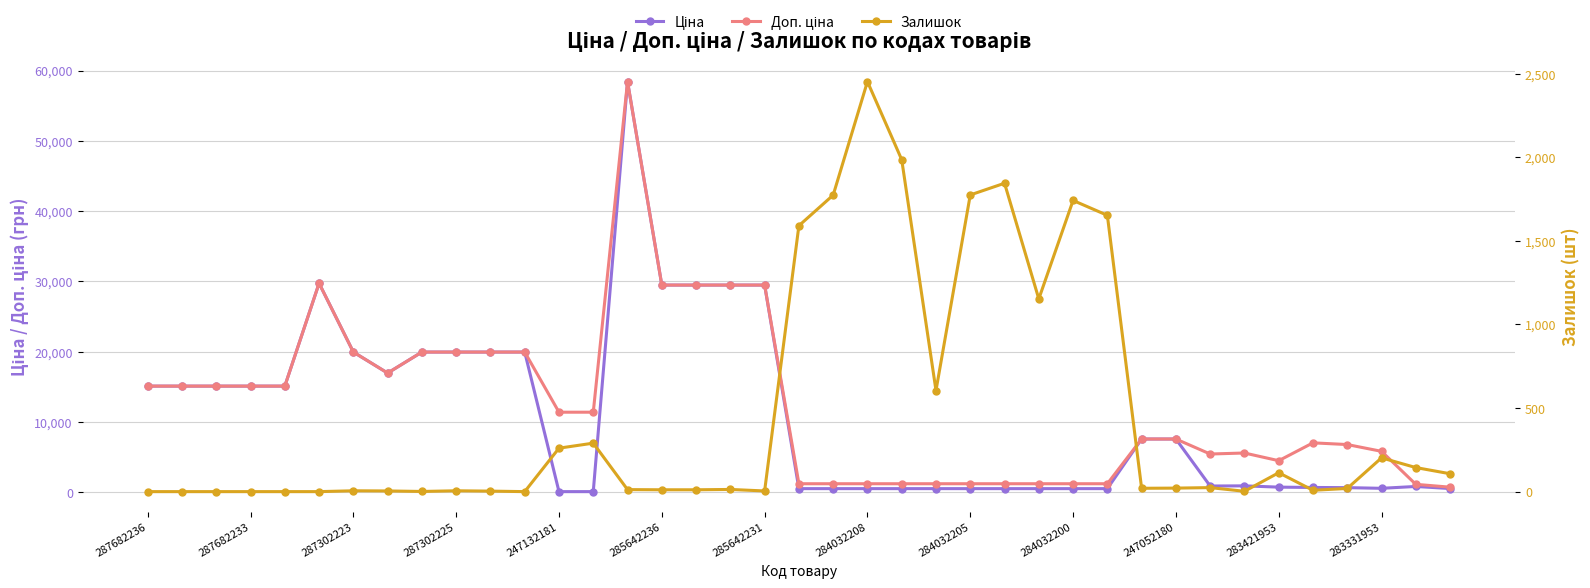

At which category does the chart reach its minimum across all series?

287682236